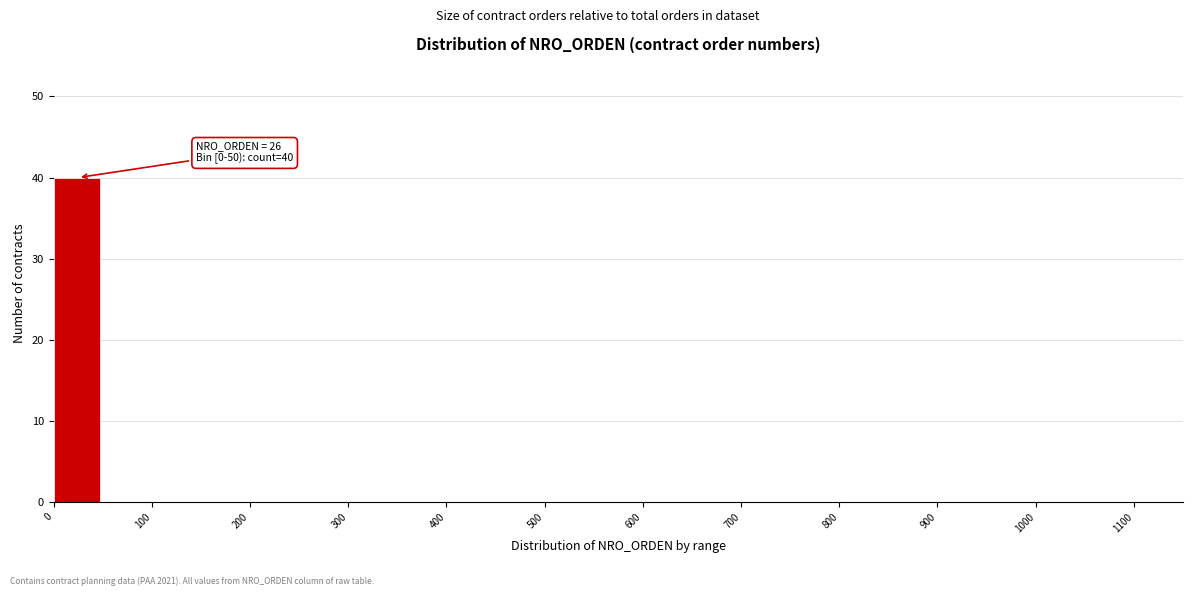

Which range on the x-axis has the tallest bar?

0 to 50